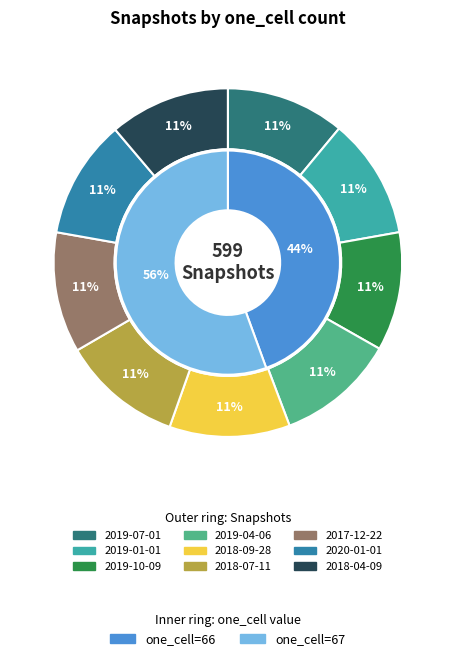

Is there any slice that represents more than half of the pie?

No